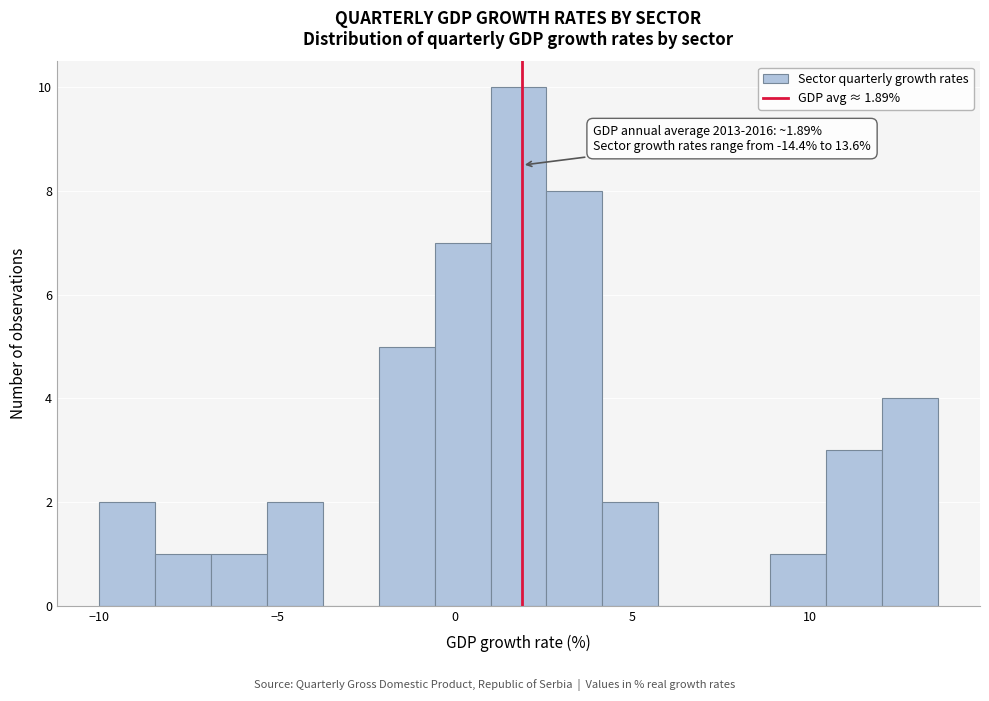

Read against the x-axis, roughly where is the centre of the tallest bar?

2.0